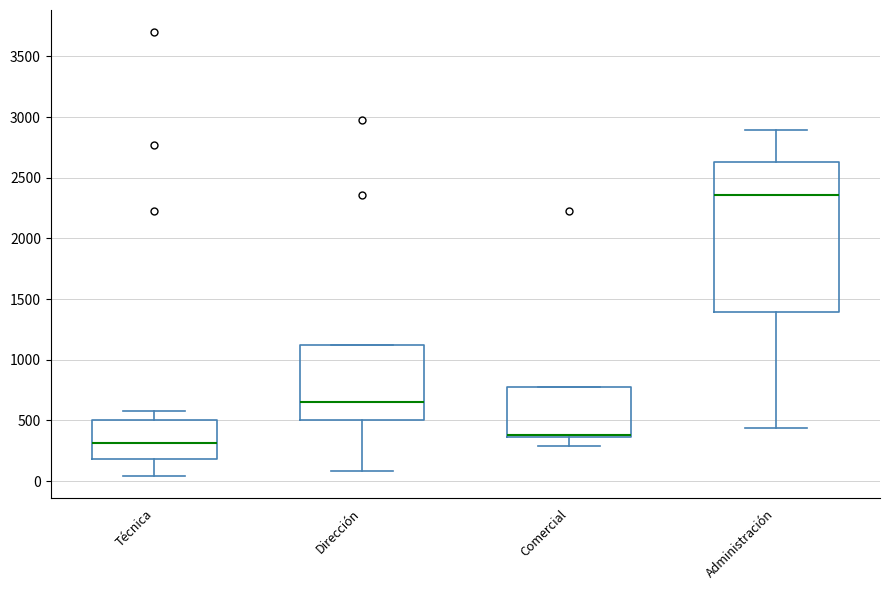

Reading left to right, read every box against the y-axis: the position of its median line, the range the box covers, and the ends of its whiskers. The values are not printed on the chart, so give them approximately, as read against the axis.

Técnica: median 300, box 200 to 500, whiskers 50 to 600
Dirección: median 650, box 500 to 1100, whiskers 100 to 1100
Comercial: median 400, box 350 to 750, whiskers 300 to 750
Administración: median 2350, box 1400 to 2650, whiskers 450 to 2900